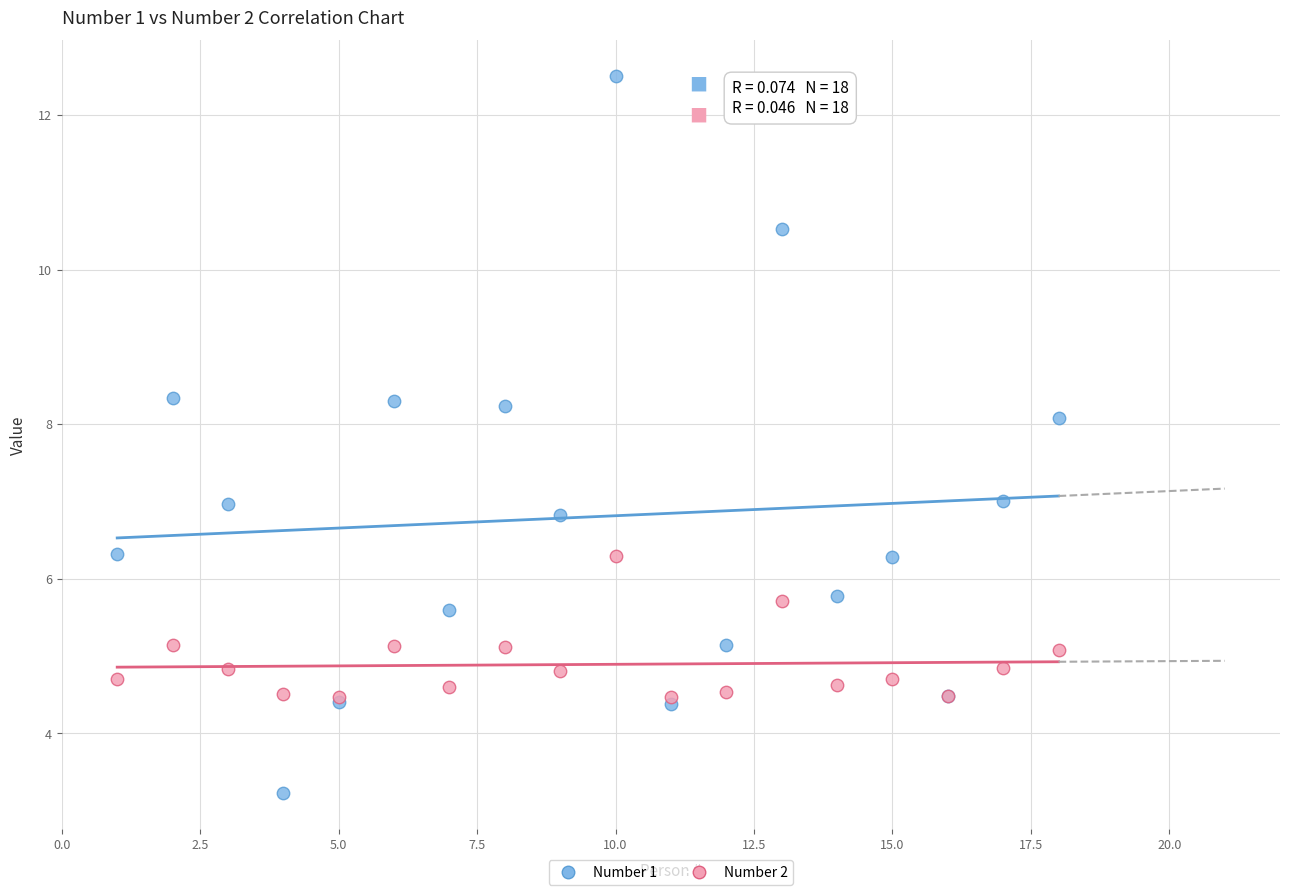

What are all the series names shown in the legend?

Number 1, Number 2